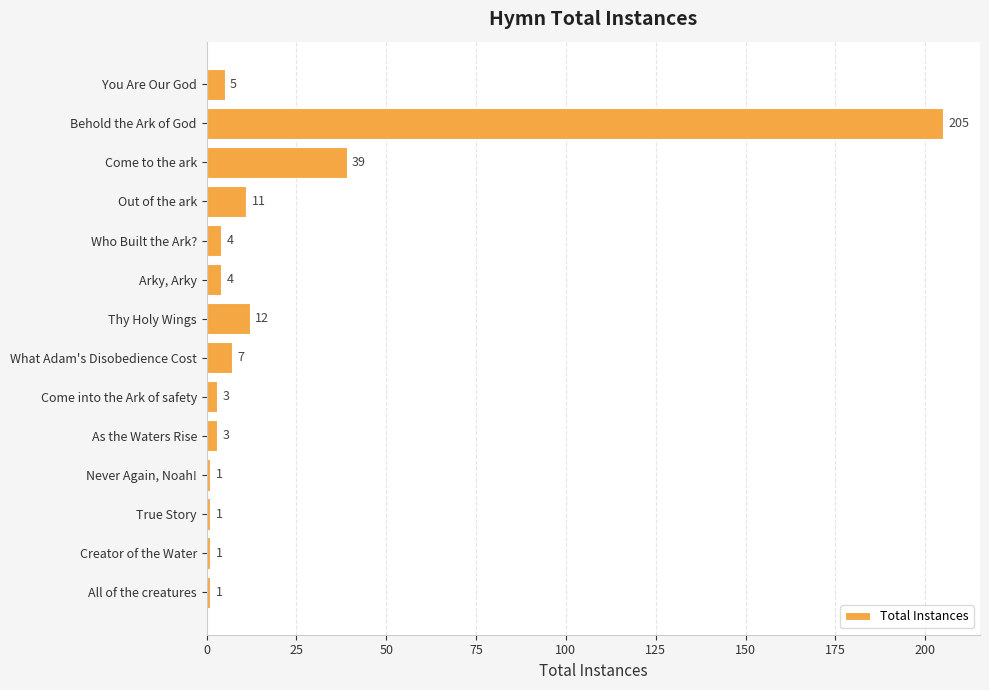

What is the difference between the maximum and second lowest values?

204